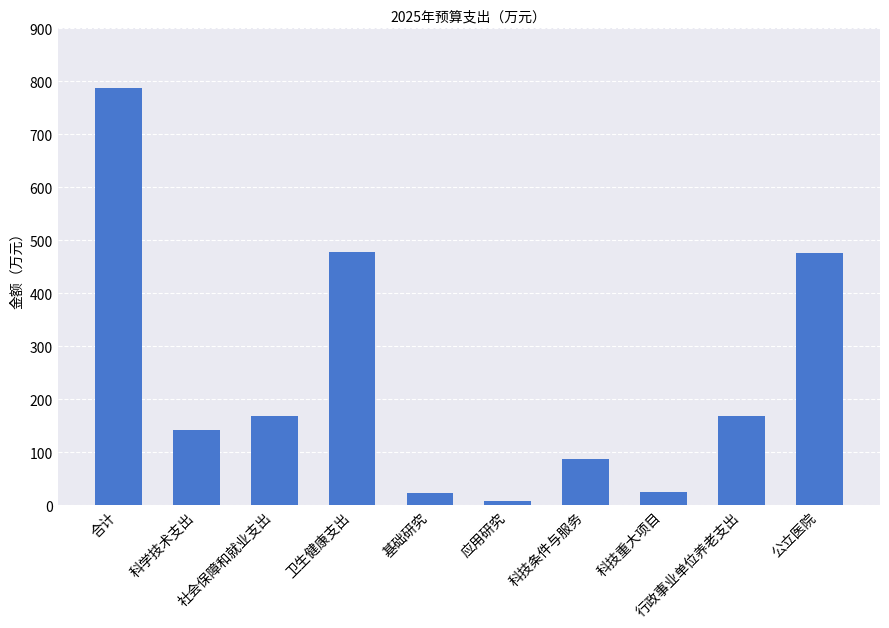

What is the sum of the values at 科技条件与服务 and 应用研究?

95.1